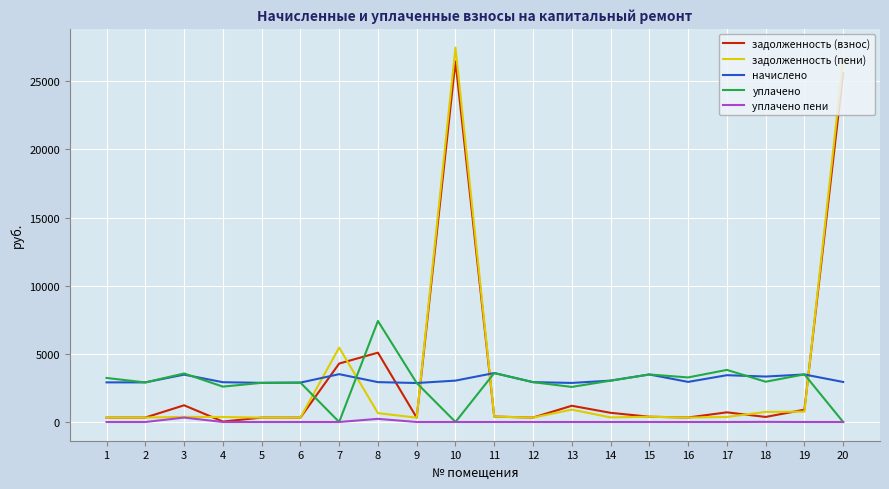

Which series has the widest spread of values?

задолженность (пени)